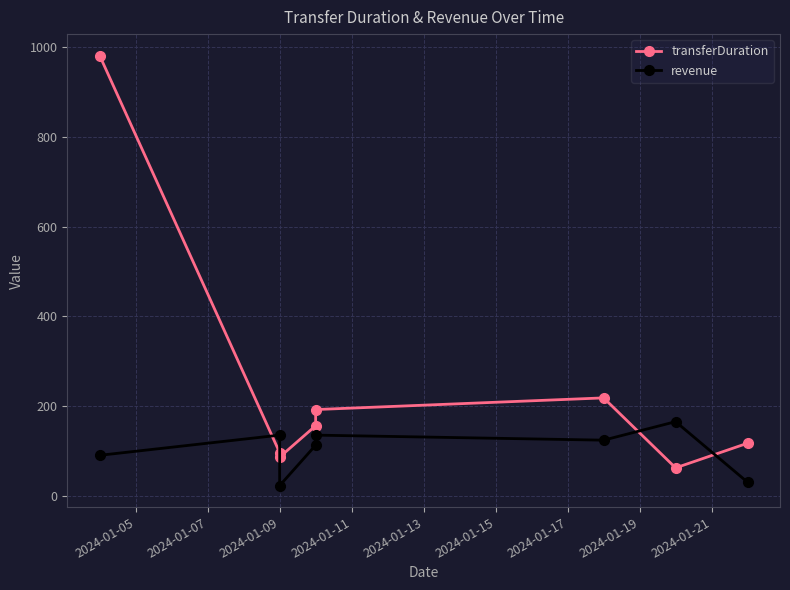

Rank the series by their average value, from lowest to highest.

revenue, transferDuration